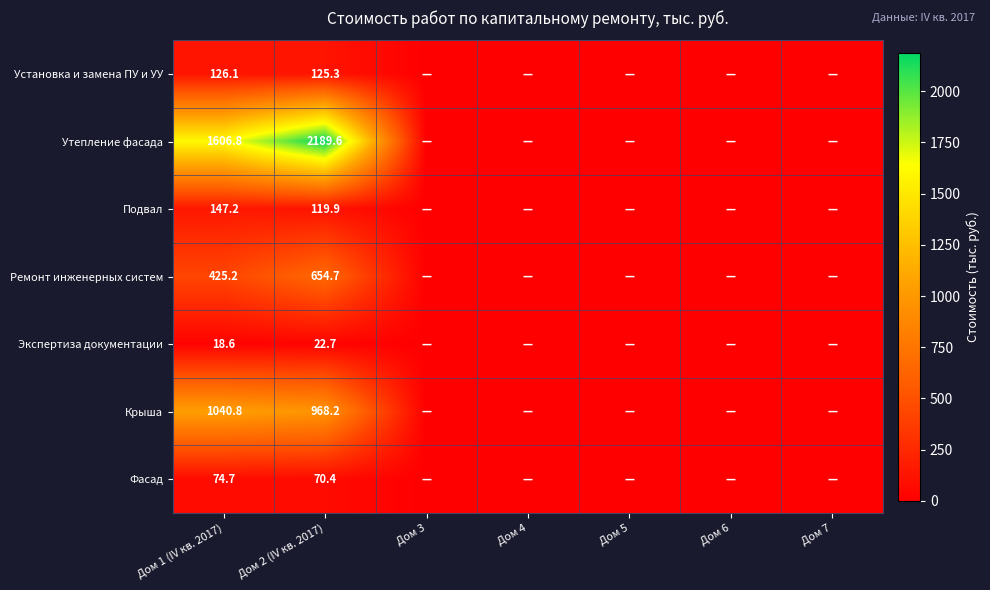

True or false: Фасад has a value of 74.7 at Дом 1 (IV кв. 2017).

True